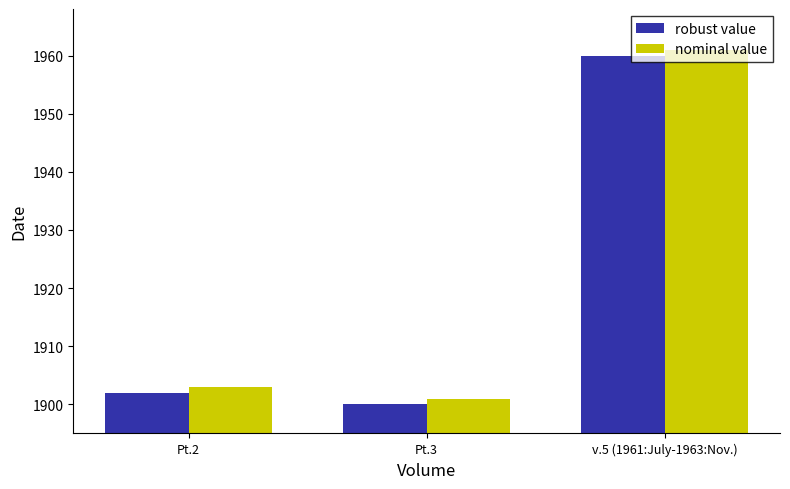

How many groups of bars are there?

3